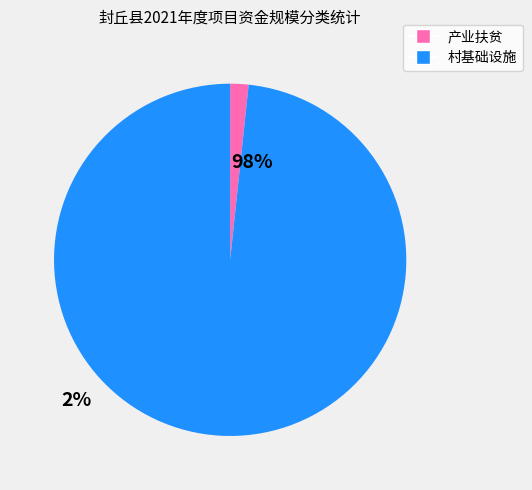

Is there a majority slice in this chart?

Yes